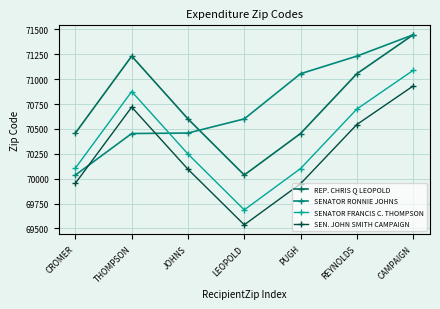

What is the difference between the second highest and second lowest values in the SENATOR FRANCIS C. THOMPSON series?

774.1